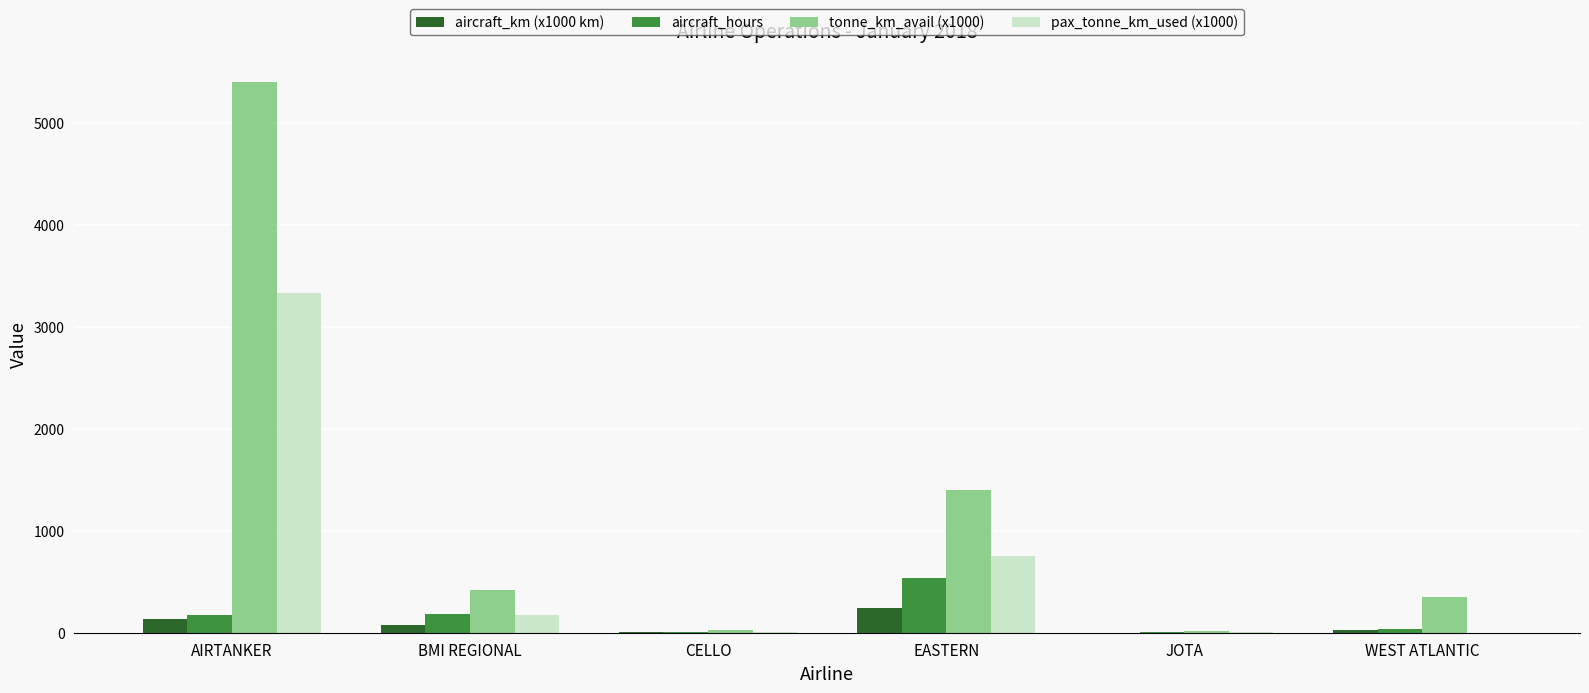

The value of tonne_km_avail (x1000) at BMI REGIONAL is 421.0. True or false?

True